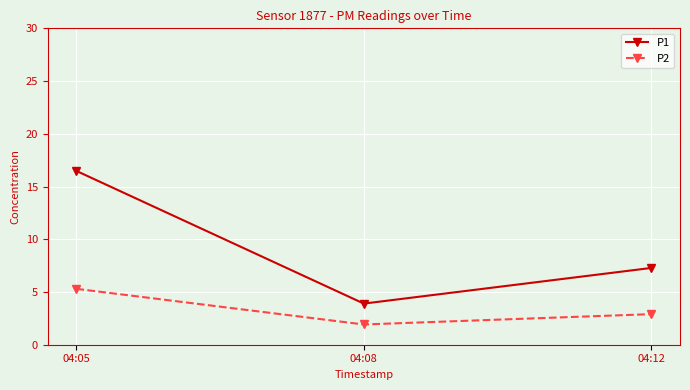

Reading left to right, transcribe all the data shown in this chart.

P1: 04:05=16.5	04:08=3.9	04:12=7.3
P2: 04:05=5.3	04:08=1.9	04:12=2.9